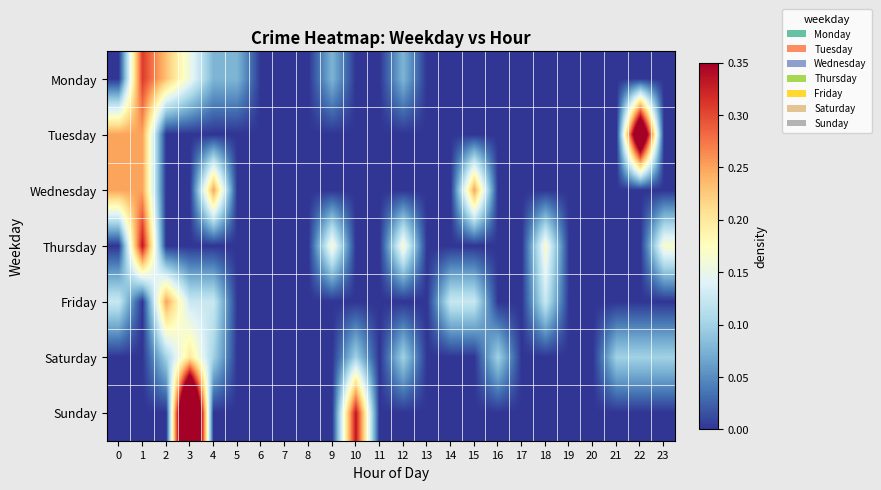

What is the total value across all series at 3?

1.1